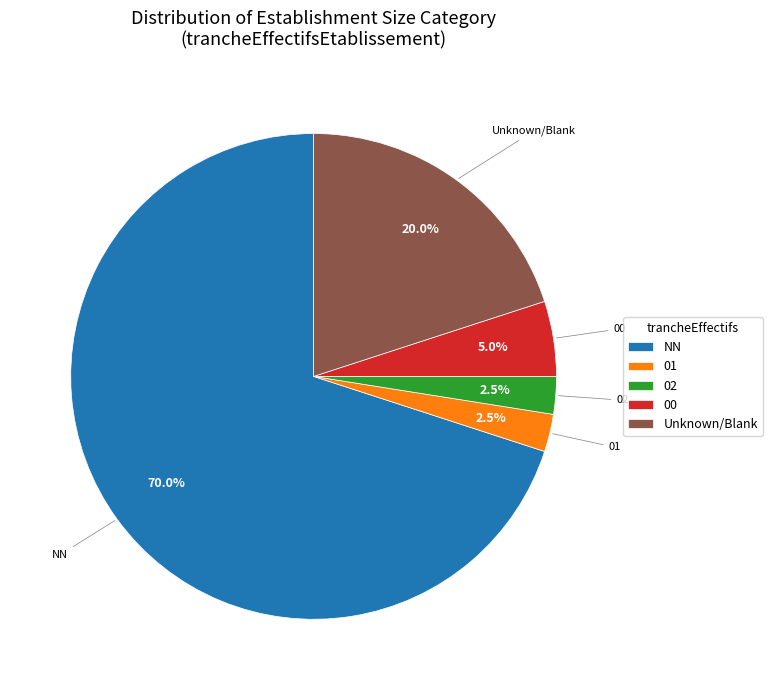

Which has a higher value, NN or 01?

NN